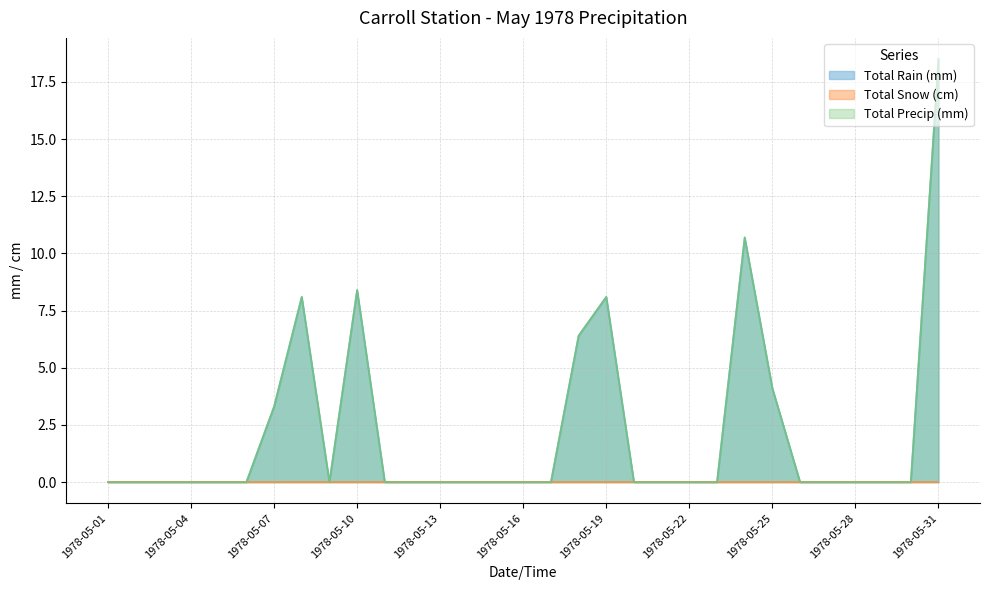

What is the highest value of the Total Rain (mm) series?

18.5